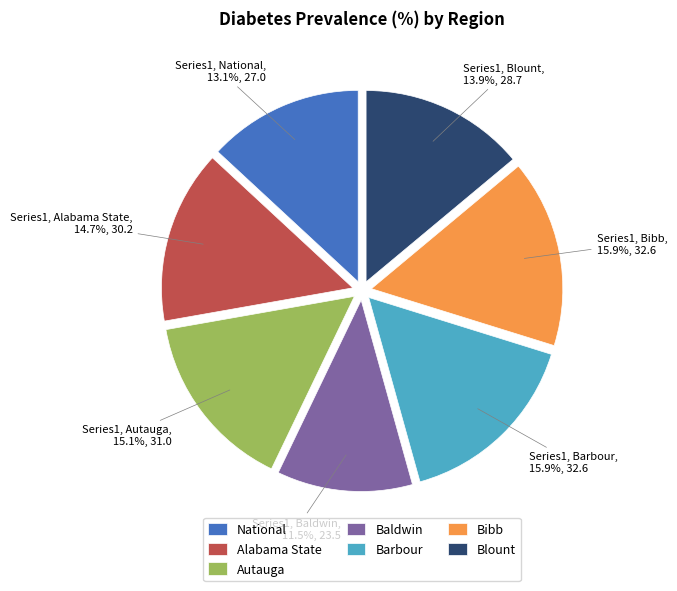

To the nearest percent, what portion does National represent?

13%